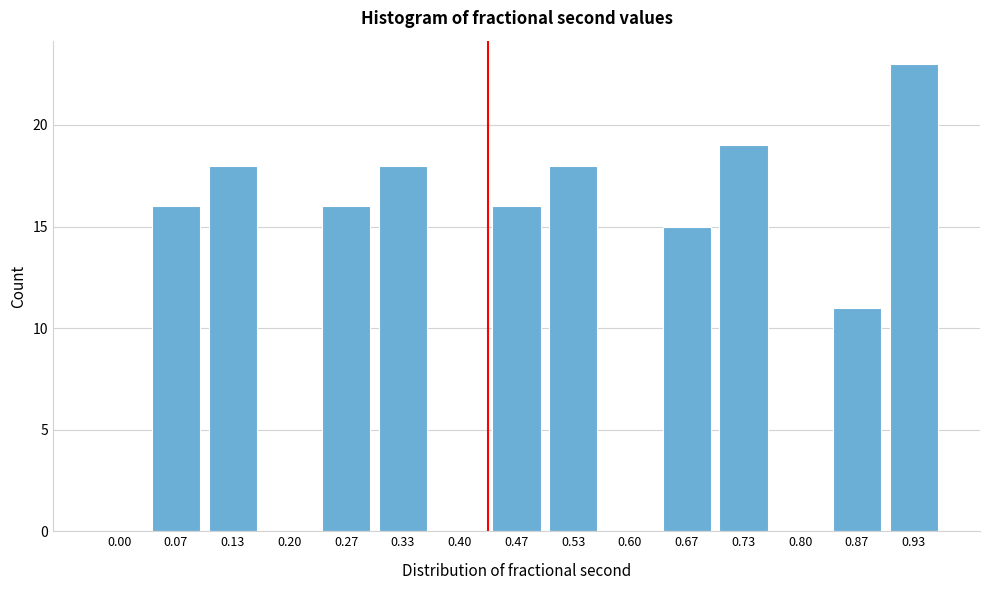

Reading left to right, transcribe all the data shown in this chart.

0.00=0	0.07=16	0.13=18	0.20=0	0.27=16	0.33=18	0.40=0	0.47=16	0.53=18	0.60=0	0.67=15	0.73=19	0.80=0	0.87=11	0.93=23